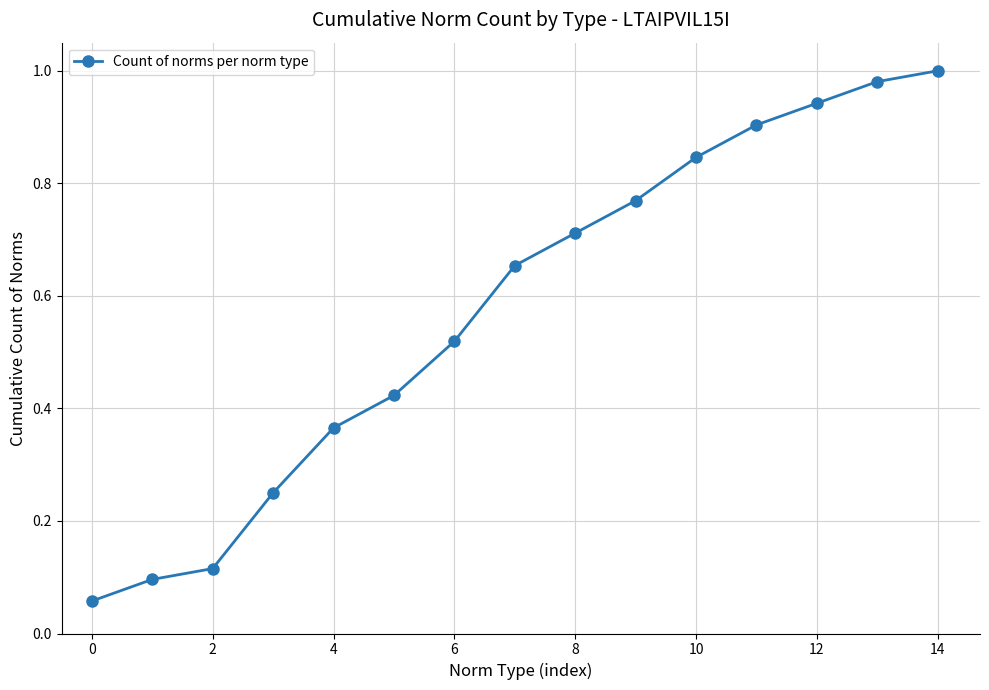

What is the average value?

0.6